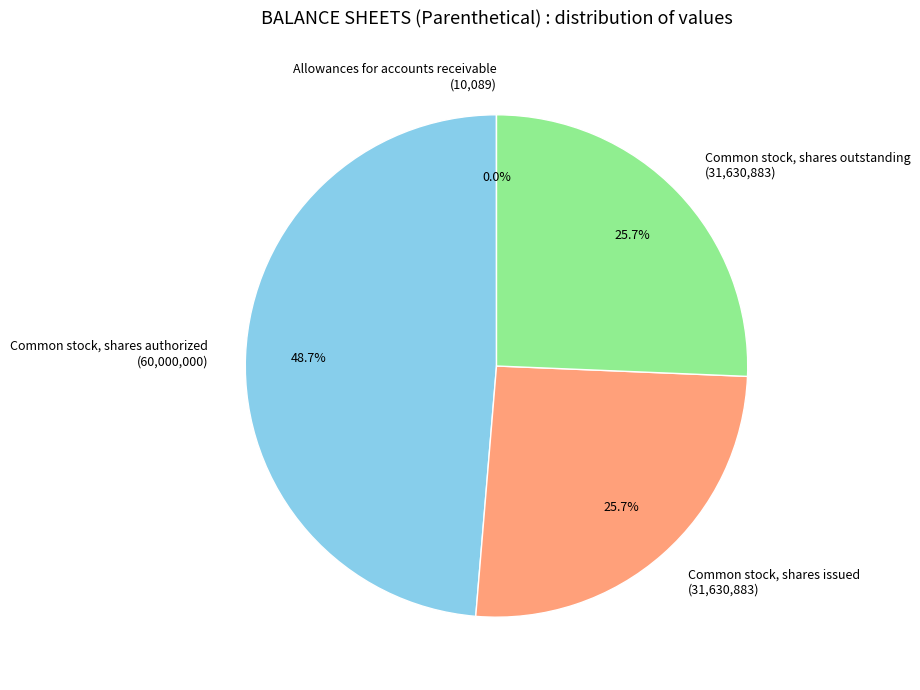

Between Common stock, shares issued and Common stock, shares authorized, which is larger?

Common stock, shares authorized